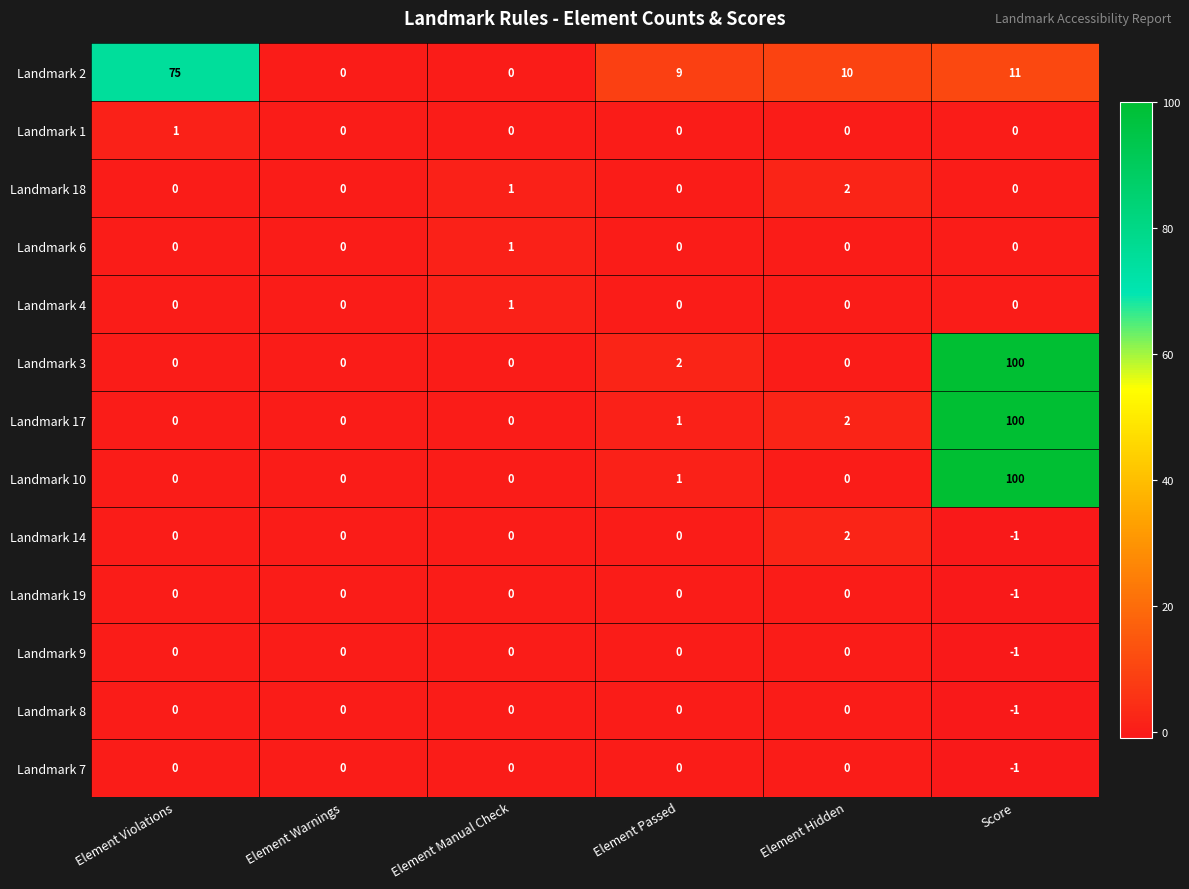

What is the smallest value displayed?

-1